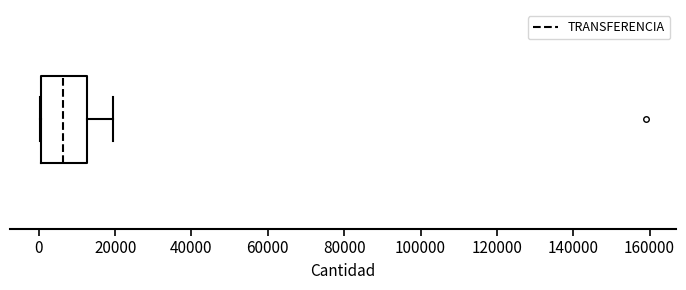

Read this box plot against the x-axis: the position of the median line, the range covered by the box, and the ends of both whiskers. The values are not printed on the chart, so give them approximately, as read against the axis.

median 6000, box 0 to 12000, whiskers 0 to 20000